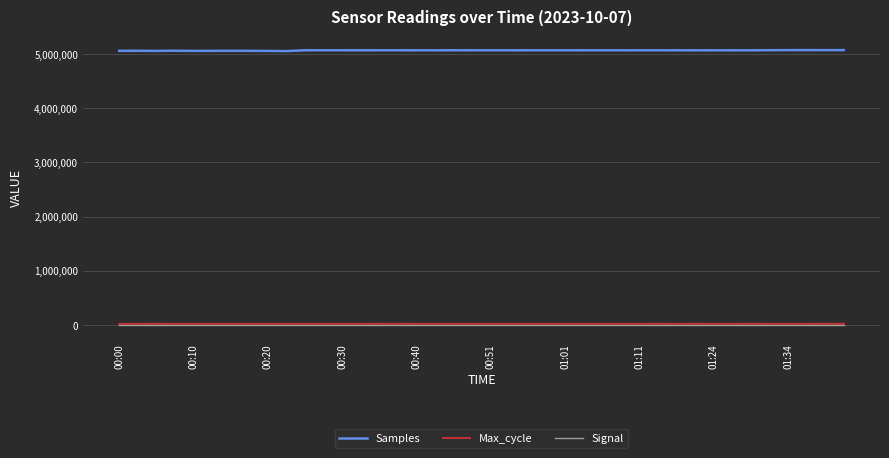

True or false: Signal and Samples cross at least once.

False